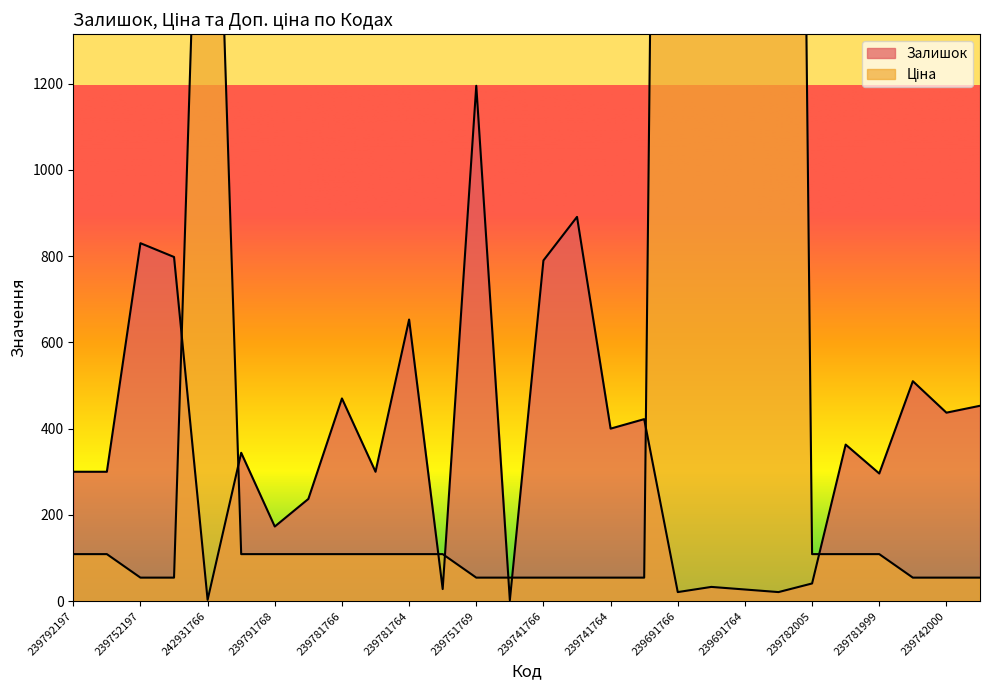

At which label does Ціна first exceed 109?

239792197